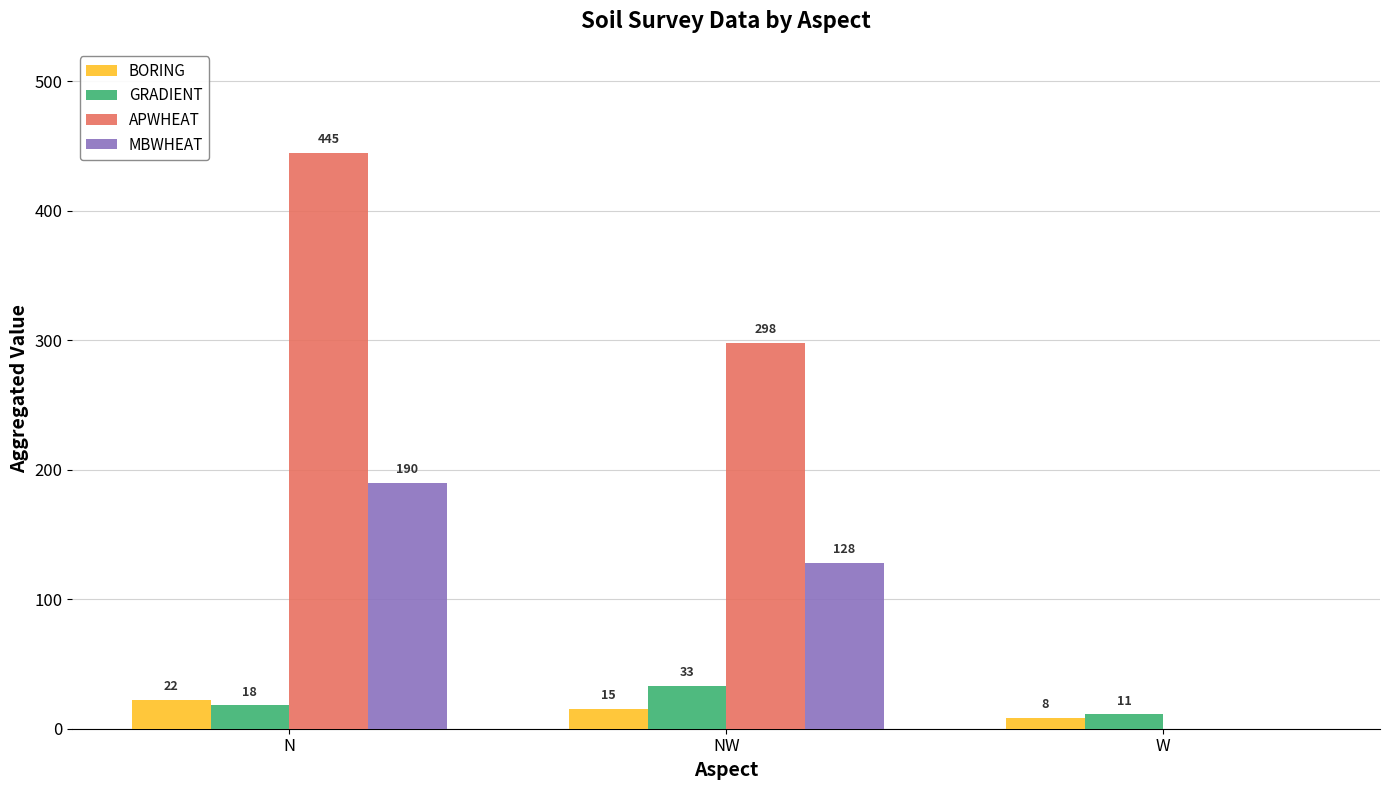

At which category is the sum across all series the highest?

N